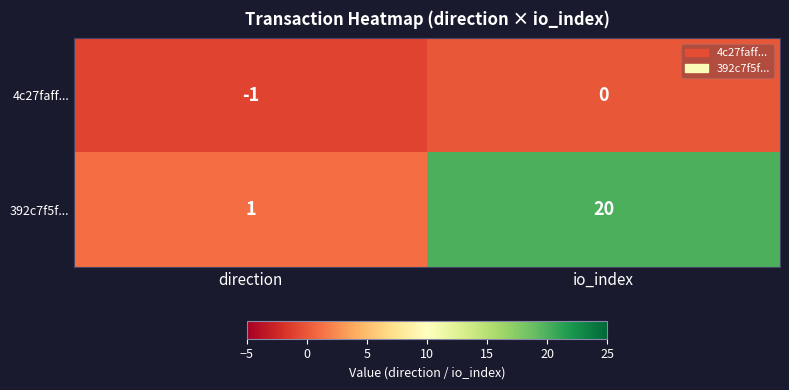

Which label corresponds to the largest value in the chart?

io_index